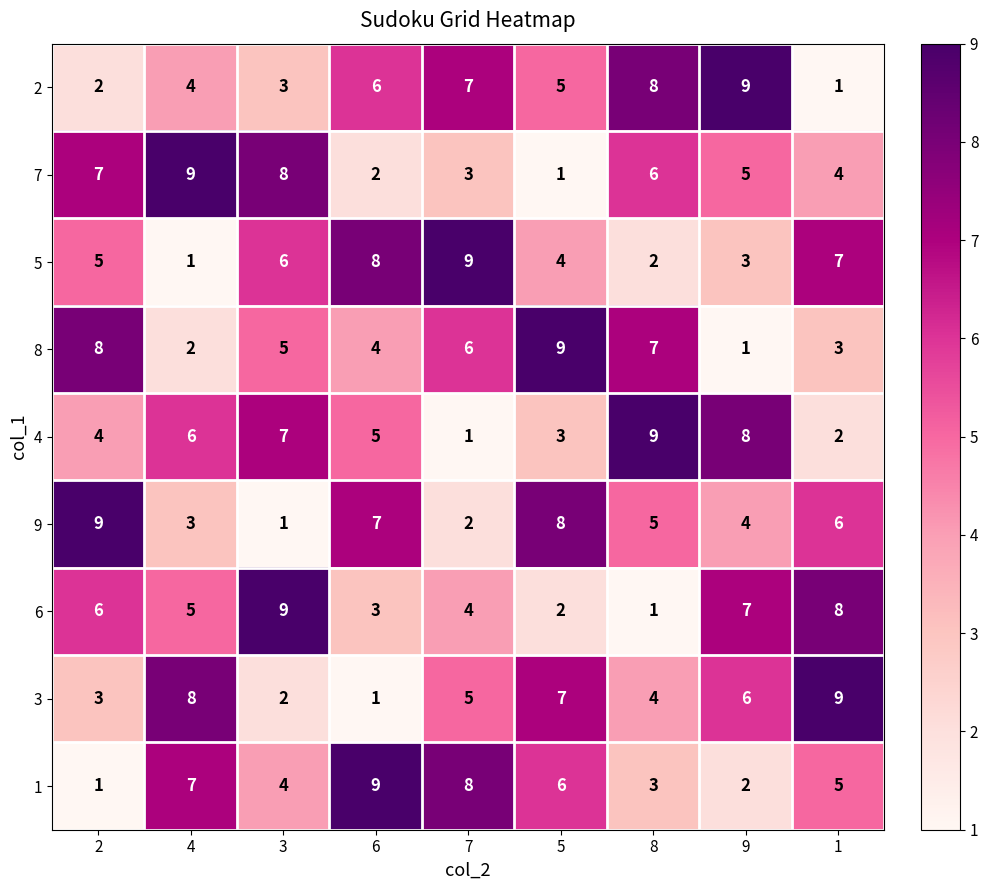

What is the difference between the maximum and minimum values in the 6 series?

8